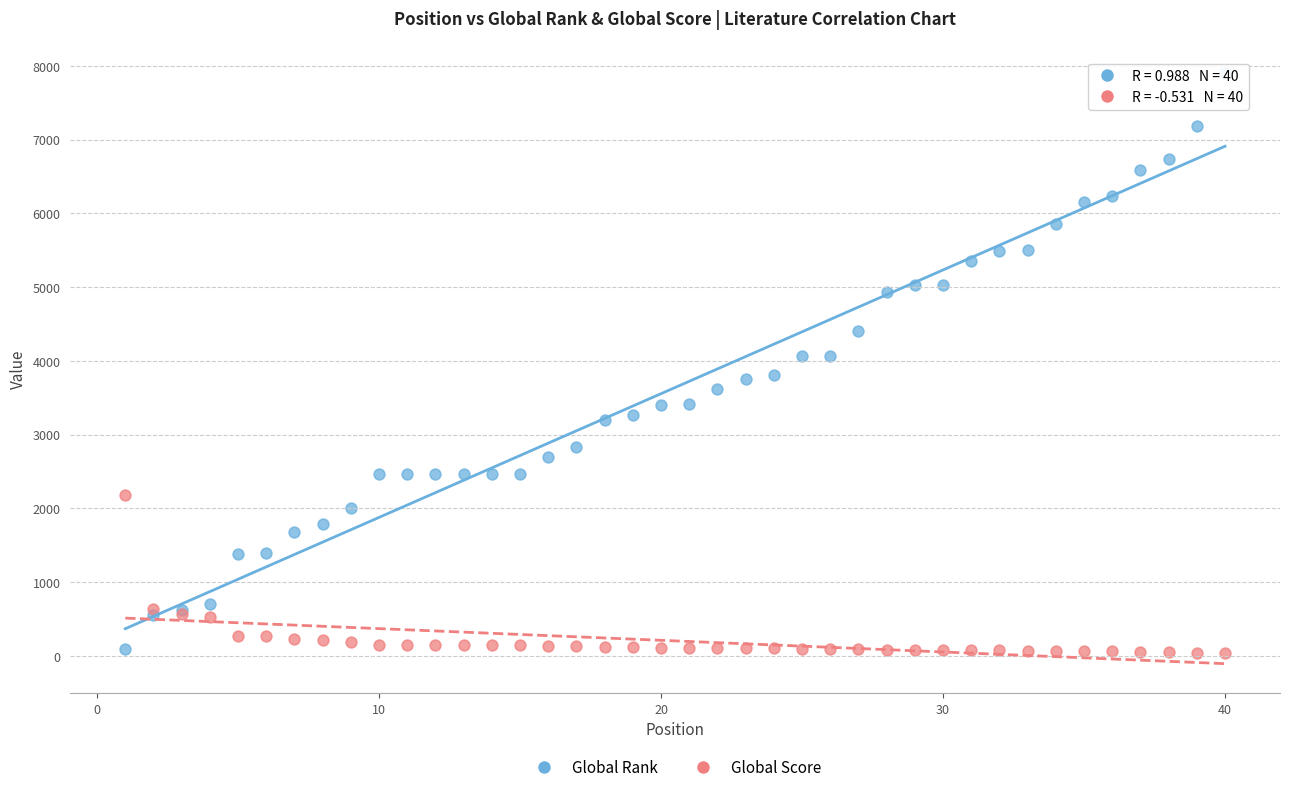

Which series contains the highest Y value?

Global Rank